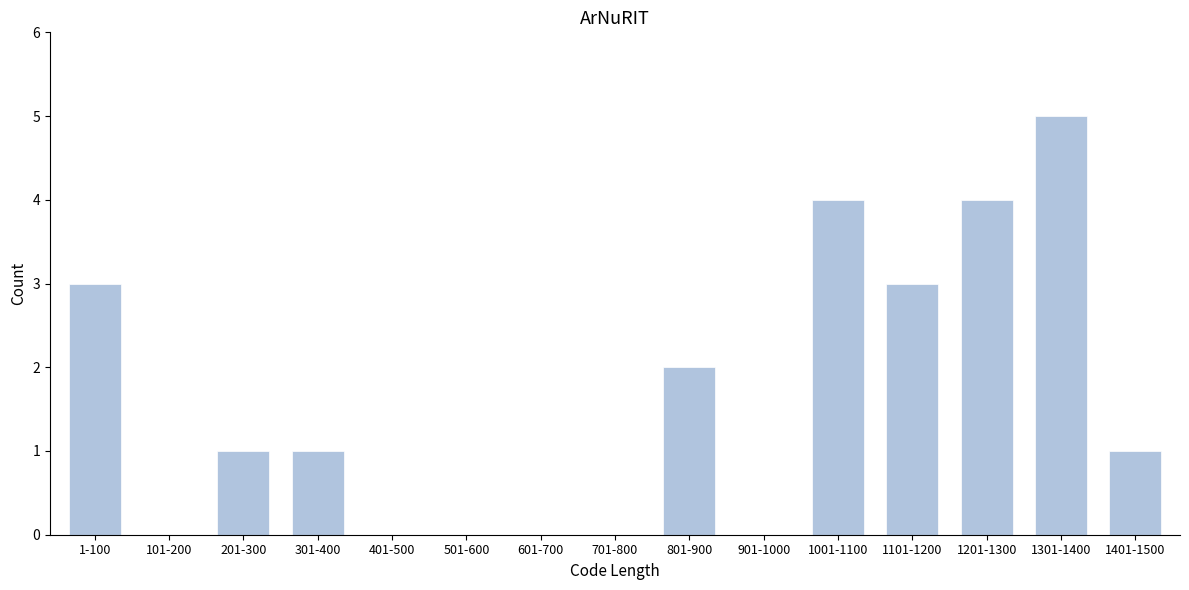

Reading left to right, what are all the values shown in this chart?

1-100=3	101-200=0	201-300=1	301-400=1	401-500=0	501-600=0	601-700=0	701-800=0	801-900=2	901-1000=0	1001-1100=4	1101-1200=3	1201-1300=4	1301-1400=5	1401-1500=1